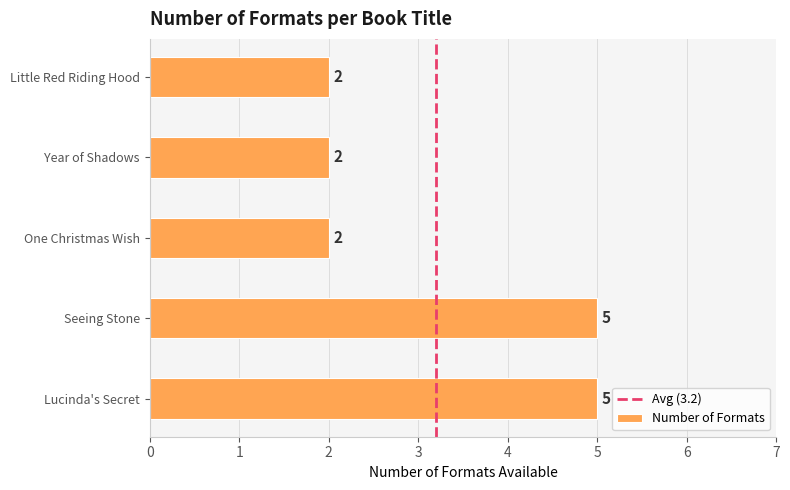

Does the chart contain stacked bars?

No